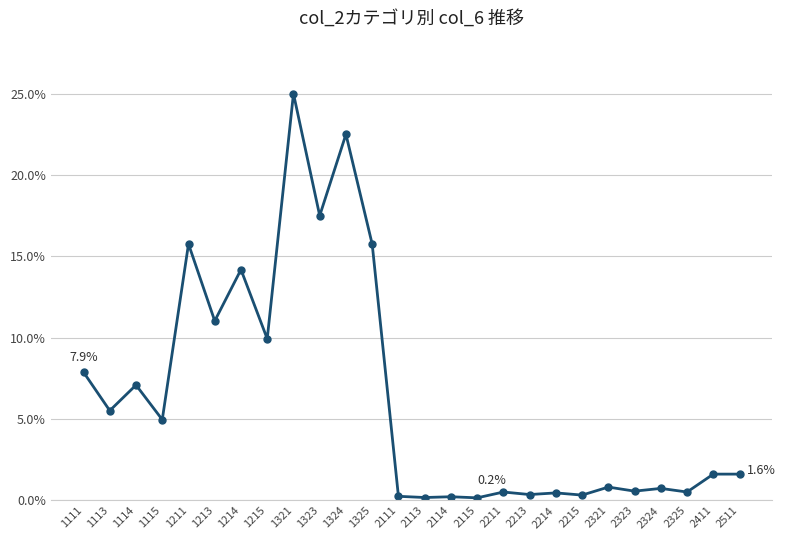

Between 1115 and 1325, which is larger?

1325